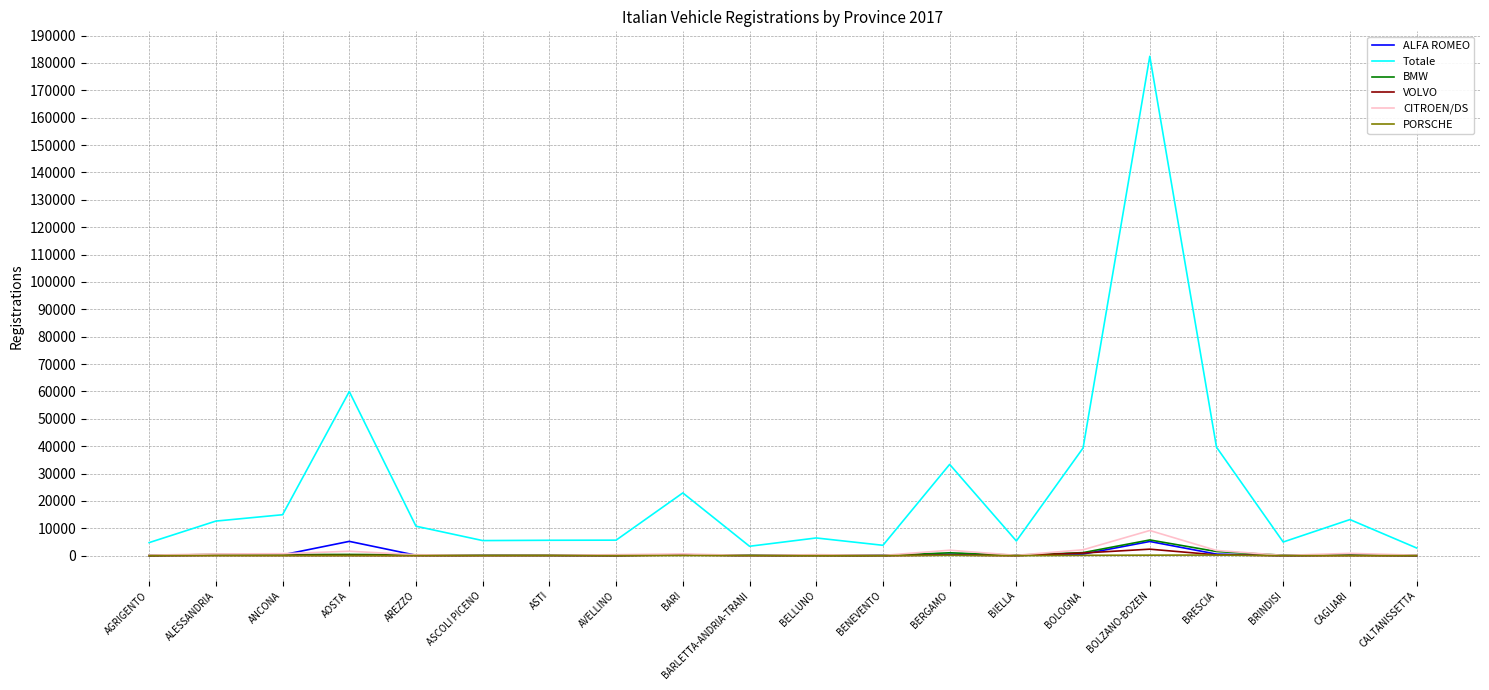

At which label does CITROEN/DS first exceed 379?

ALESSANDRIA